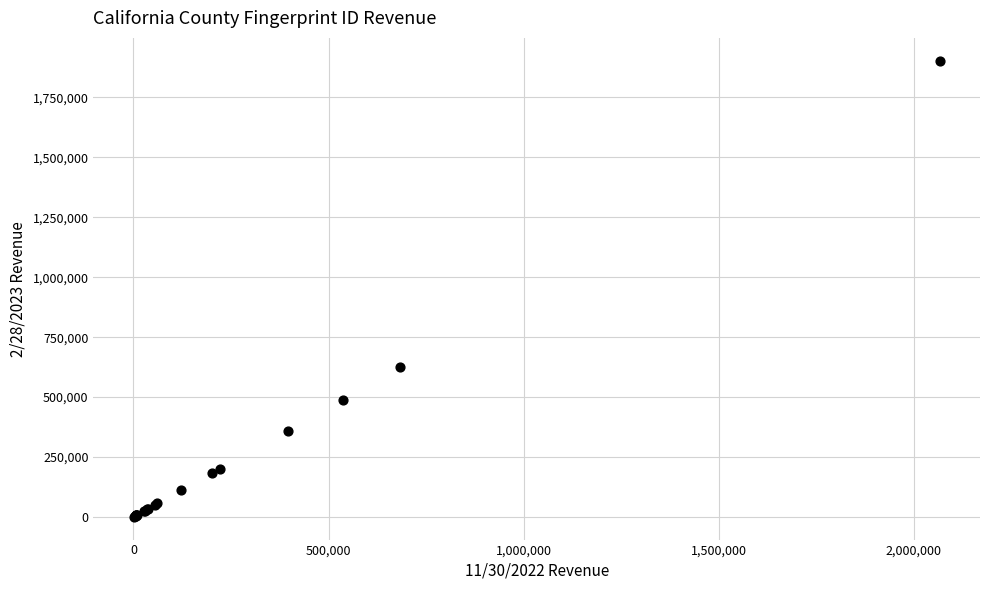

What Y value in the scatter plot is closest to 952021?

626567.8